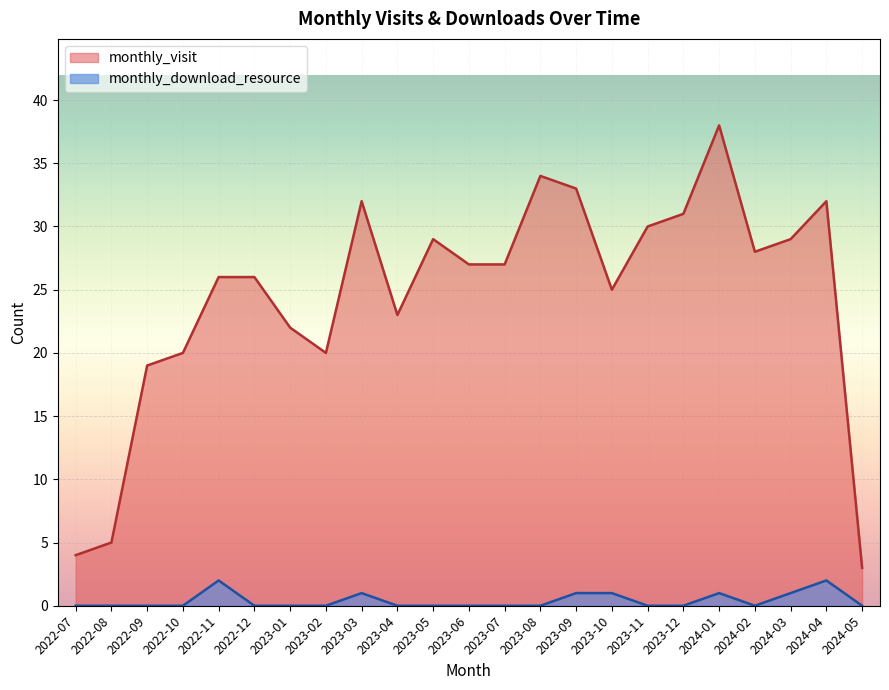

At how many categories does at least one series exceed 2?

23